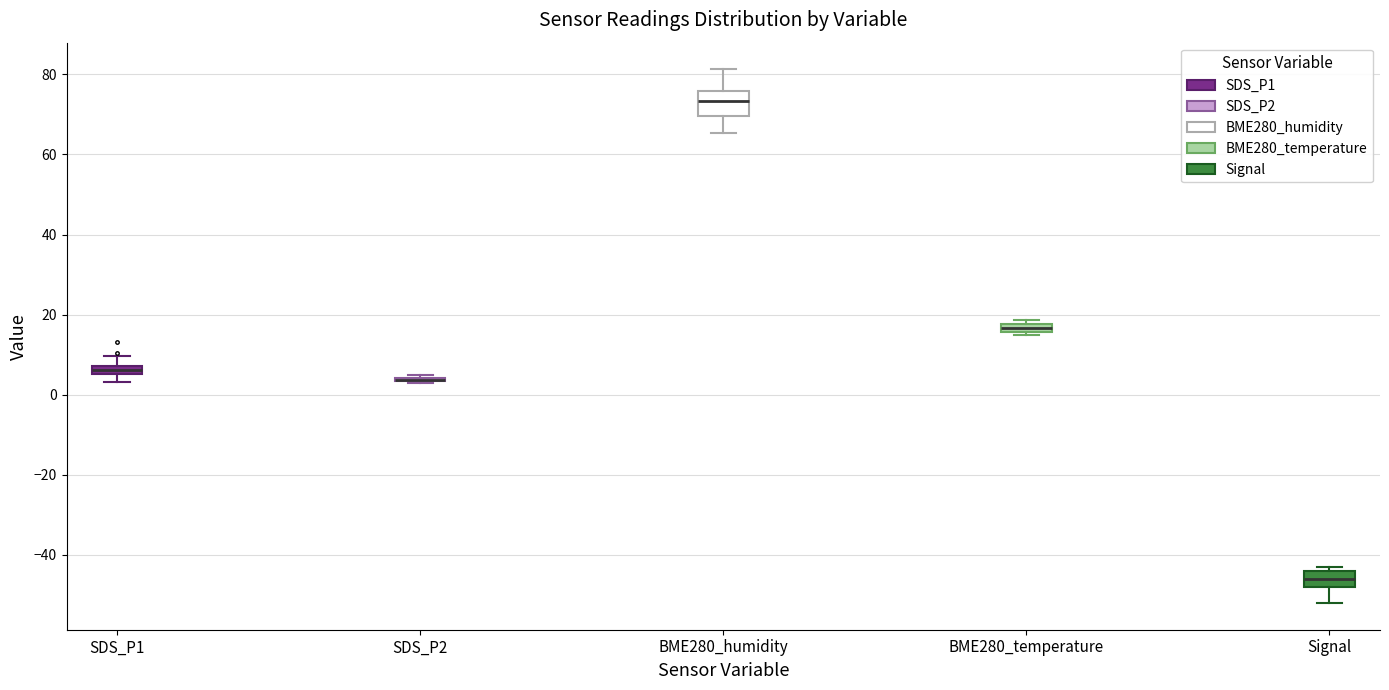

Where is the upper edge of the box for BME280_humidity on the y-axis? The values are not printed on the chart, so give them approximately, as read against the axis.

76